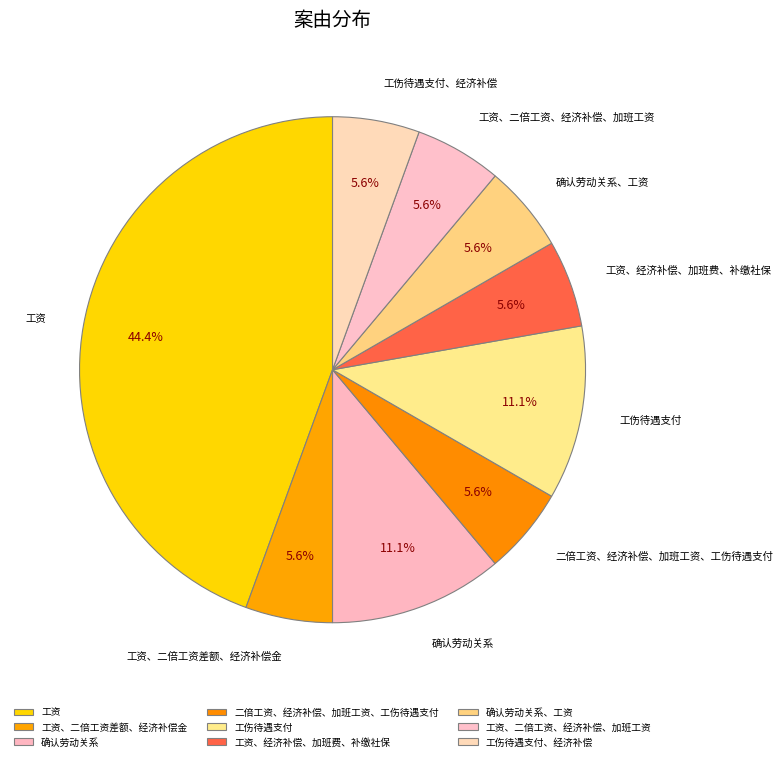

What is the largest slice in the pie chart?

工资